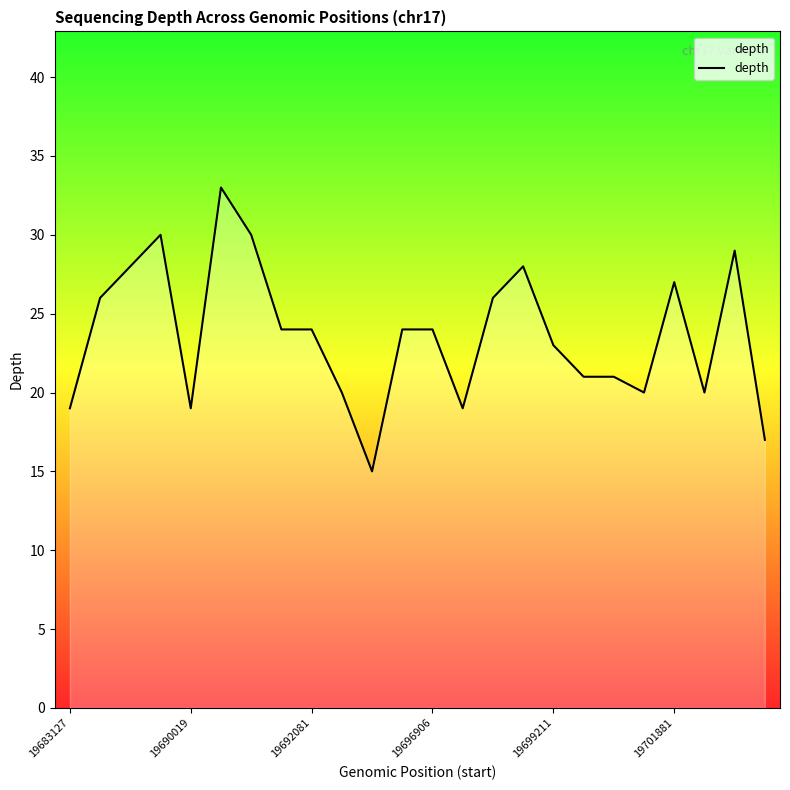

Reading left to right, what are all the values shown in this chart?

19	26	28	30	19	33	30	24	24	20	15	24	24	19	26	28	23	21	21	20	27	20	29	17